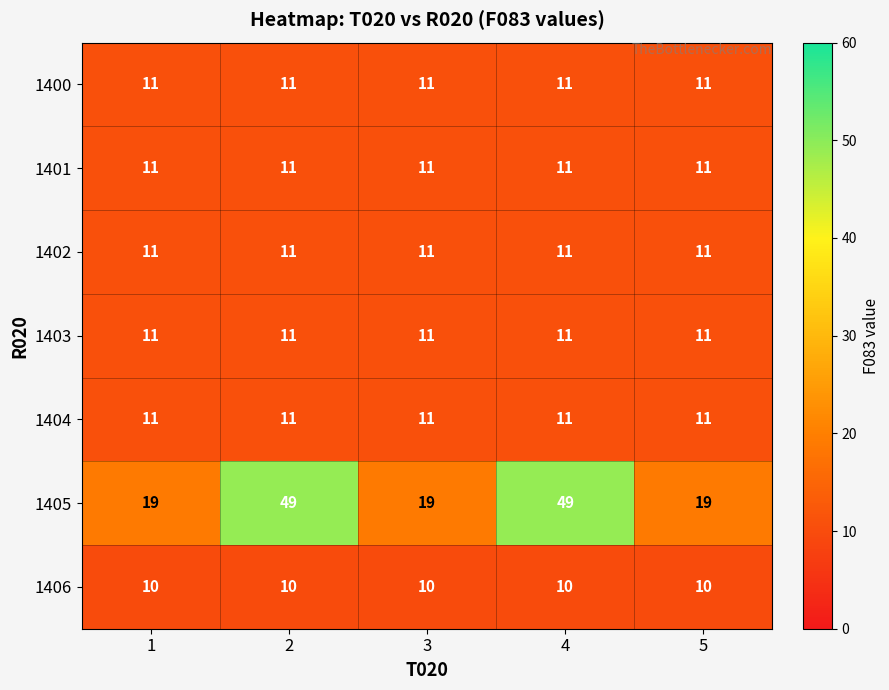

Which series has the largest total across all categories?

1405